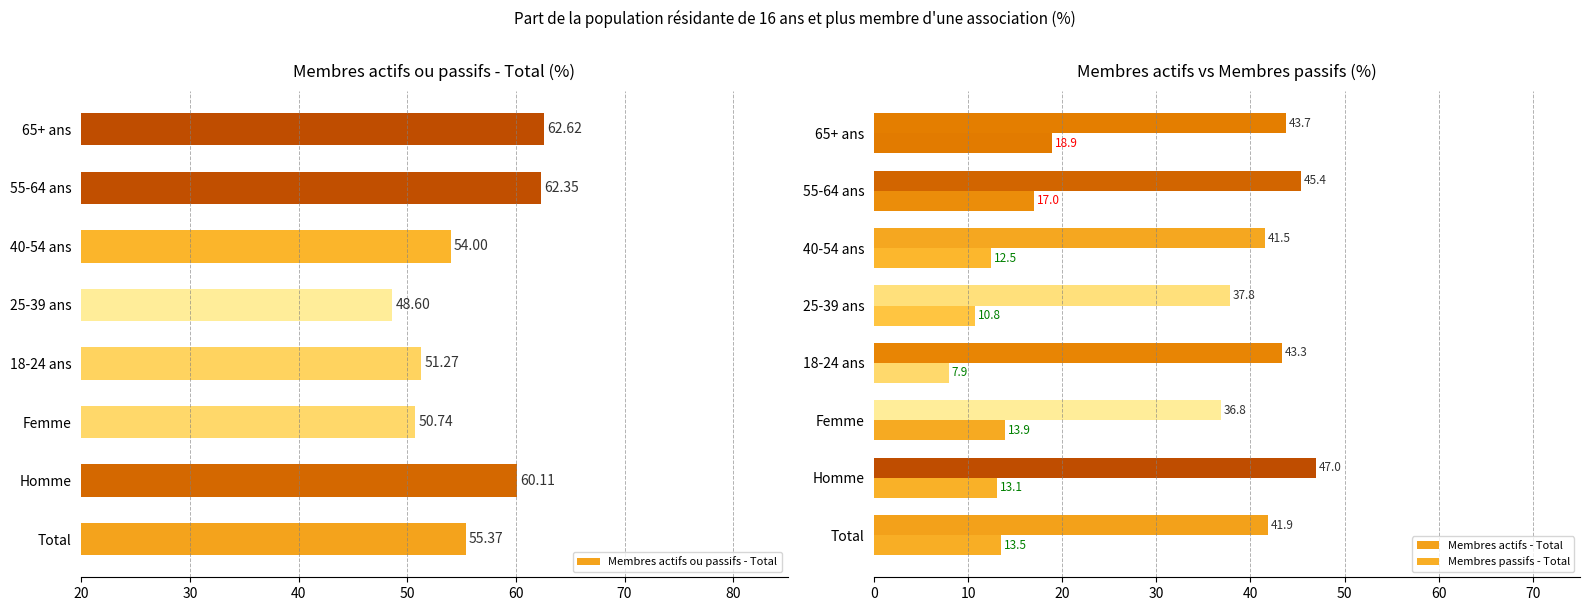

What is the value of the Membres passifs - Total bar at the 5th from the left?

10.8